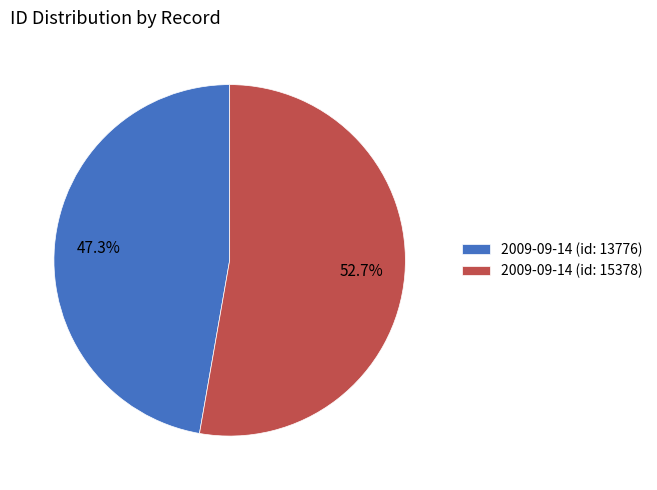

Do 2009-09-14 (id: 15378) and 2009-09-14 (id: 13776) together represent more than half of the pie?

Yes